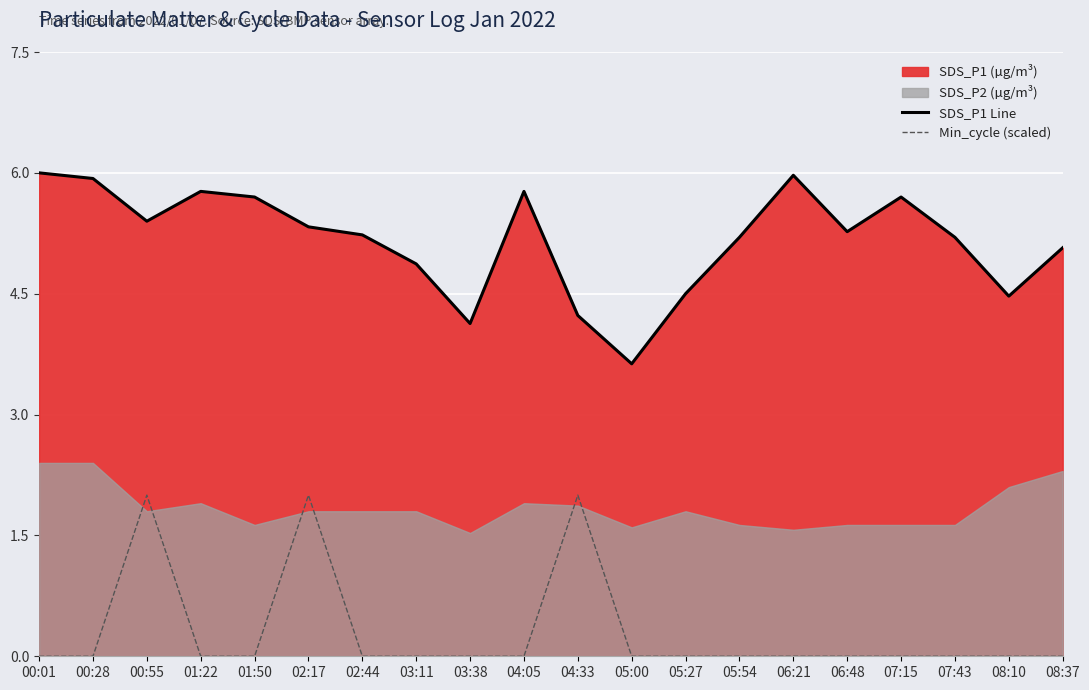

True or false: Min_cycle (scaled) and SDS_P1 Line intersect in this chart.

False